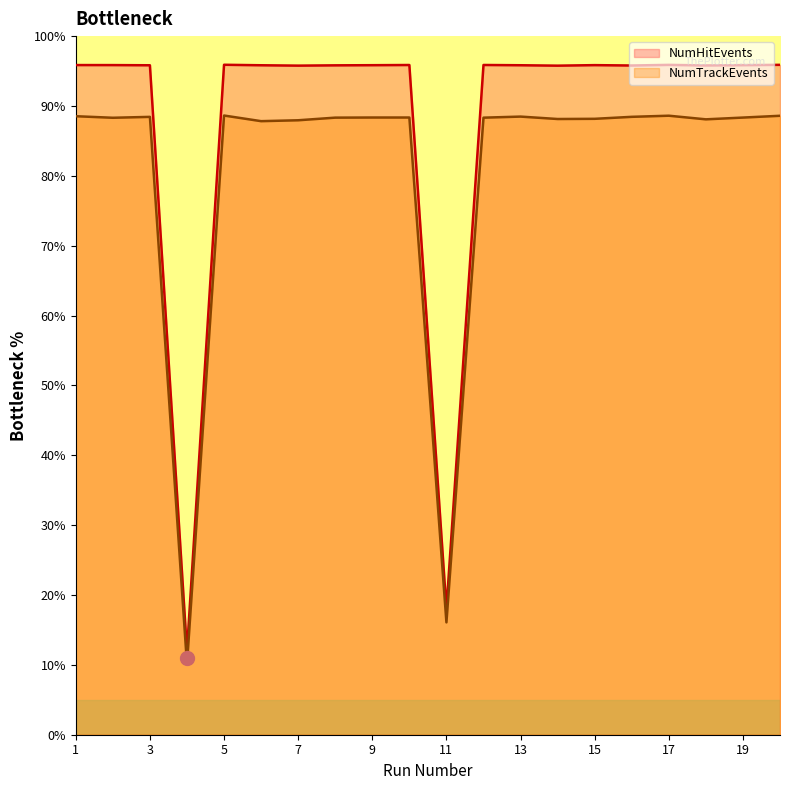

What is the difference between the maximum and minimum values in the NumHitEvents series?

83.9